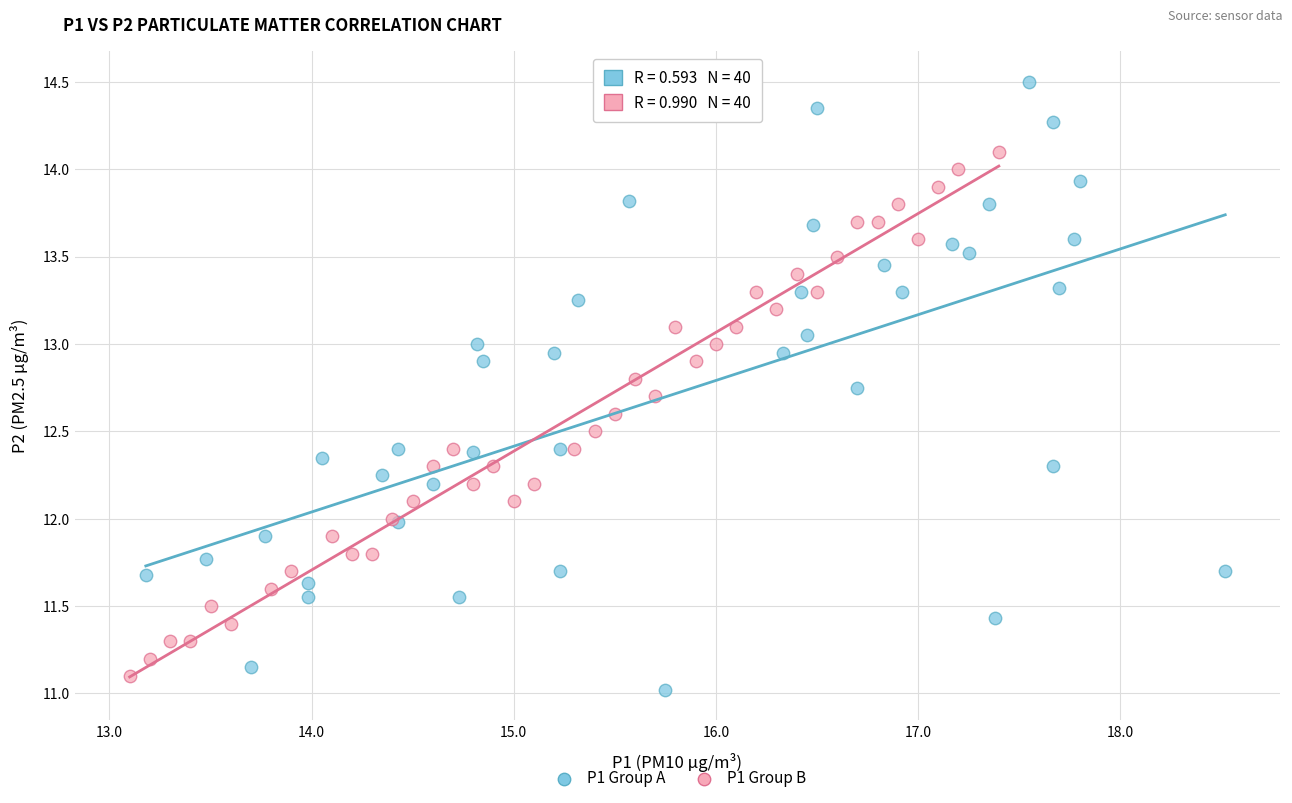

Which series reaches the minimum Y coordinate?

P1 Group A